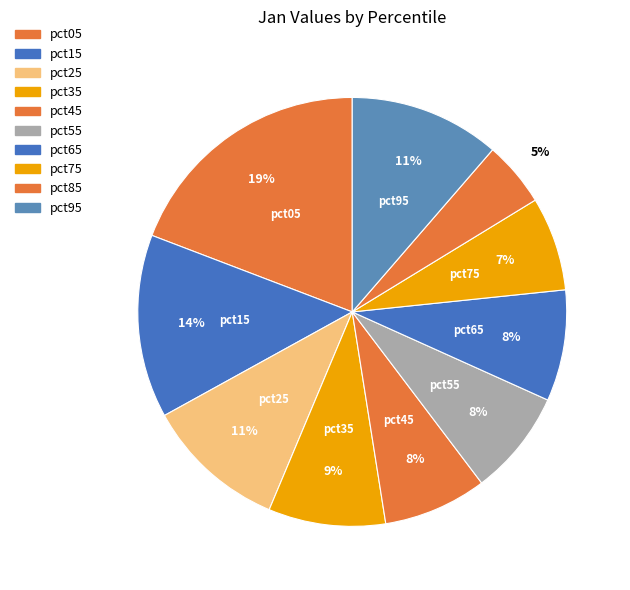

Count the number of slices in the pie.

10